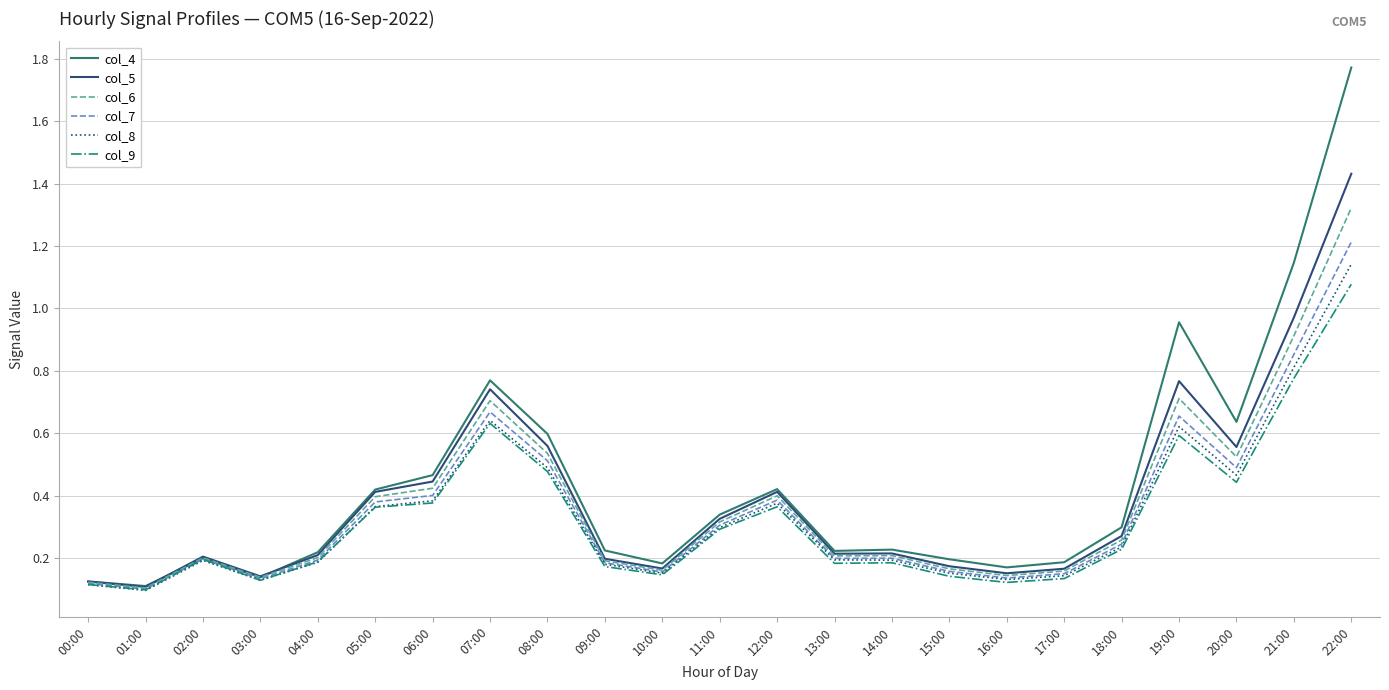

Which series has the widest spread of values?

col_4